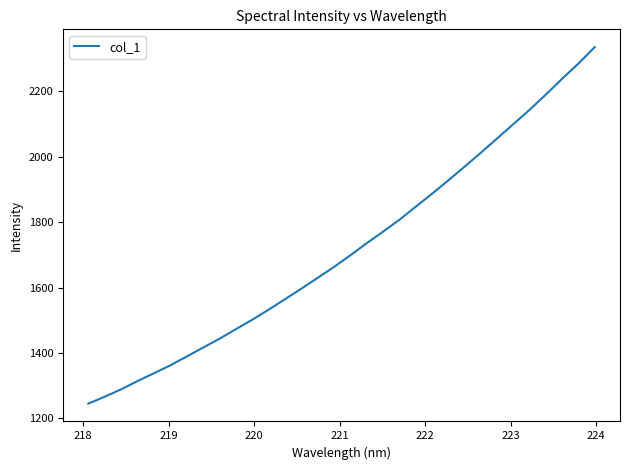

What is the sum of all values?

55001.6